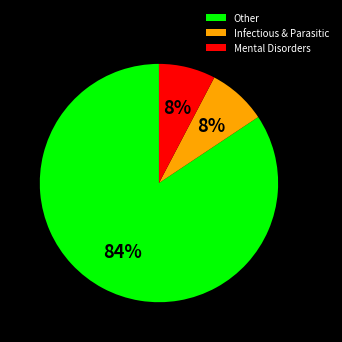

To the nearest percent, what percentage of the pie is Other?

84%